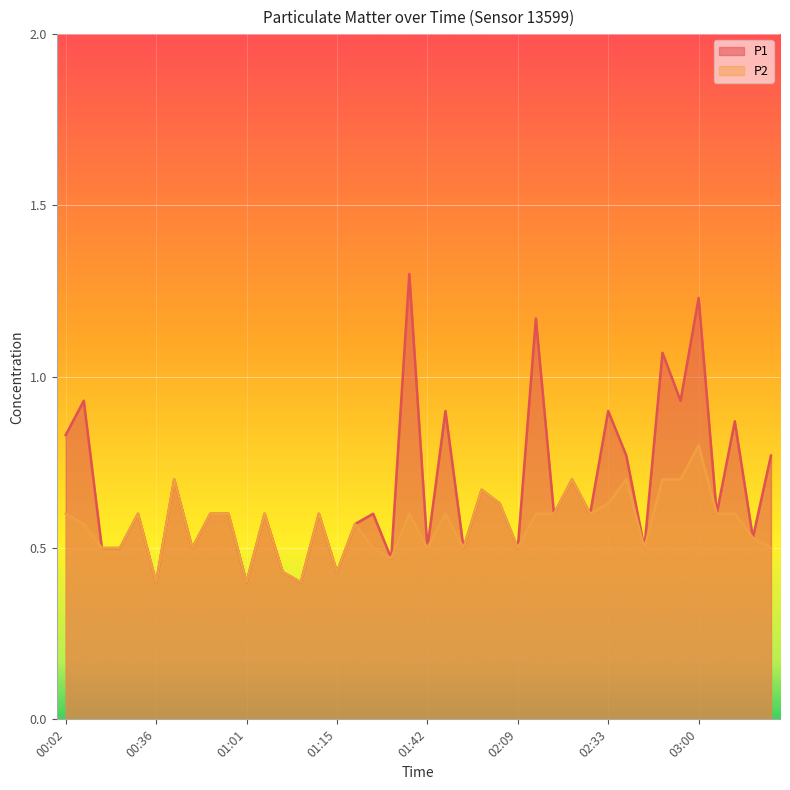

How many lines are shown in the chart?

2